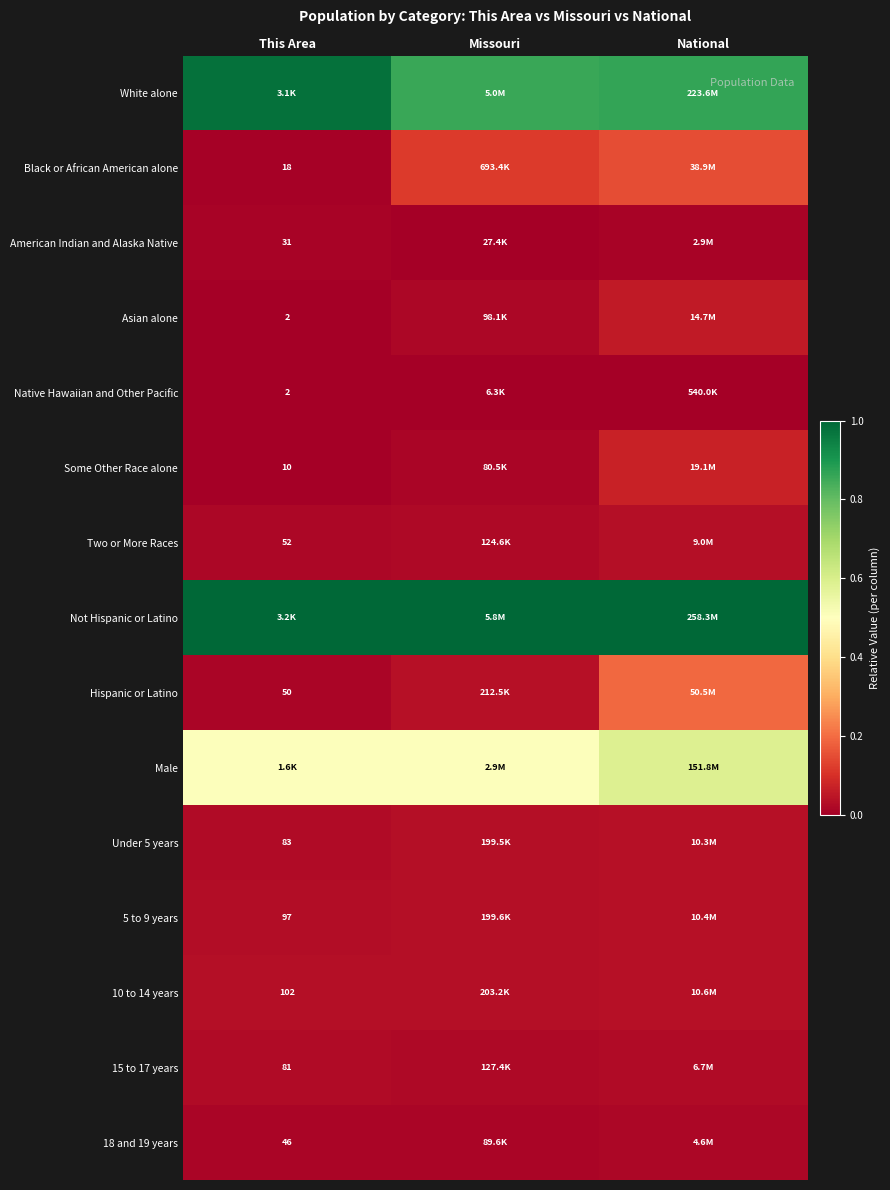

The value of 18 and 19 years at This Area is 0.0. True or false?

False